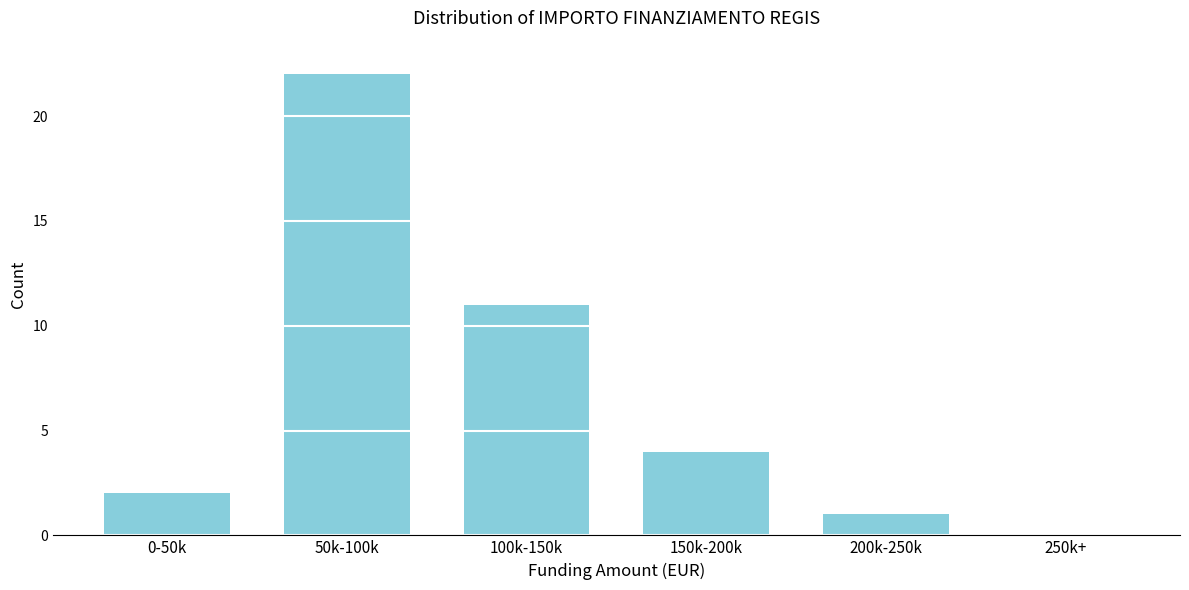

Reading right to left, transcribe all the data shown in this chart.

250k+=0	200k-250k=1	150k-200k=4	100k-150k=11	50k-100k=22	0-50k=2